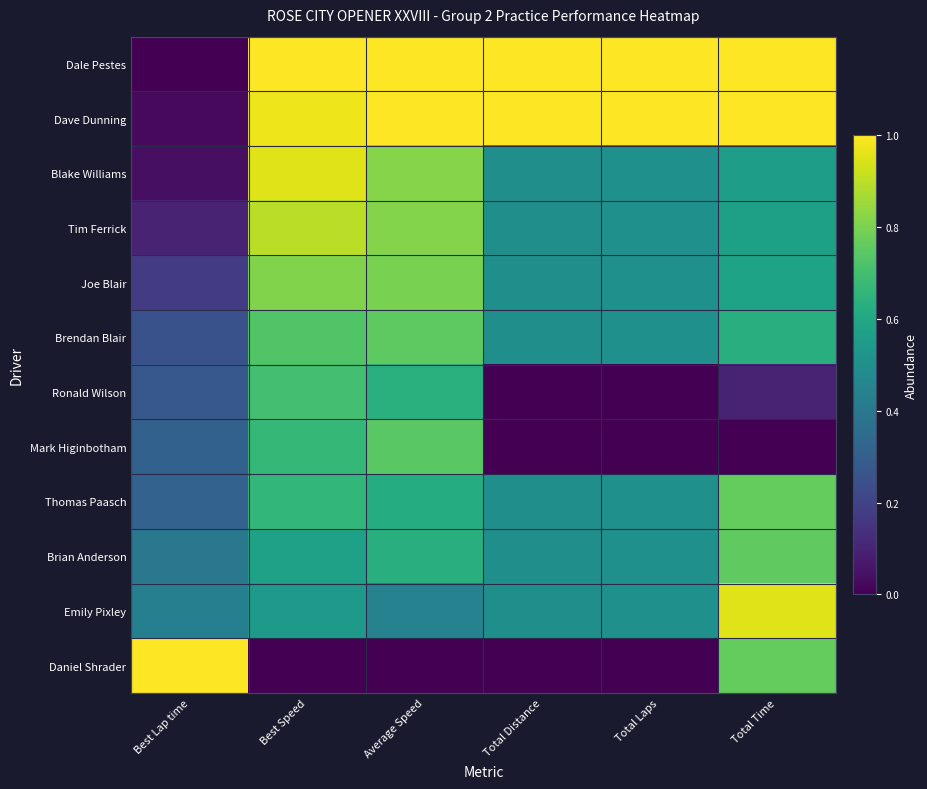

At Total Laps, list the series in order from largest to smallest.

Dale Pestes, Dave Dunning, Blake Williams, Tim Ferrick, Joe Blair, Brendan Blair, Thomas Paasch, Brian Anderson, Emily Pixley, Ronald Wilson, Mark Higinbotham, Daniel Shrader